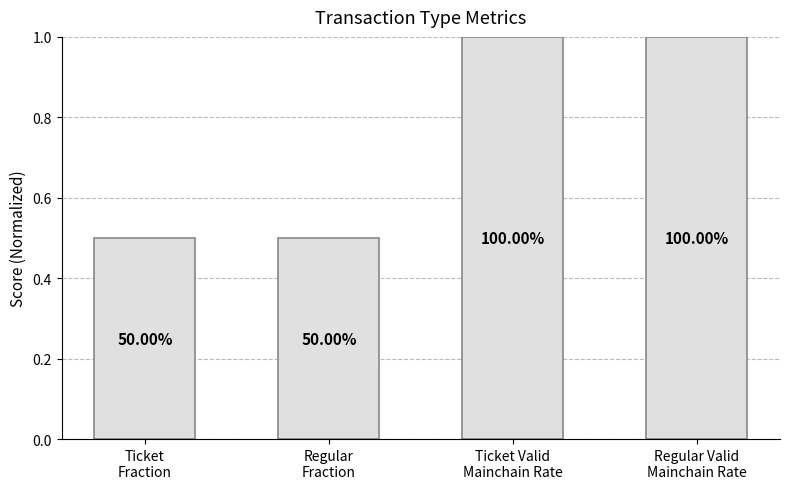

Reading left to right, extract all data points from this chart.

Ticket
Fraction=0.5	Regular
Fraction=0.5	Ticket Valid
Mainchain Rate=1.0	Regular Valid
Mainchain Rate=1.0